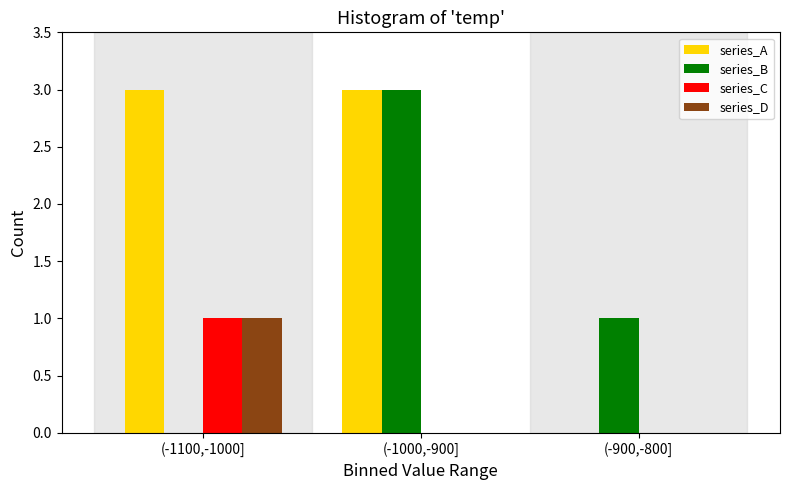

Reading left to right, transcribe all the data shown in this chart.

series_A: (-1100,-1000]=3	(-1000,-900]=3	(-900,-800]=0
series_B: (-1100,-1000]=0	(-1000,-900]=3	(-900,-800]=1
series_C: (-1100,-1000]=1	(-1000,-900]=0	(-900,-800]=0
series_D: (-1100,-1000]=1	(-1000,-900]=0	(-900,-800]=0